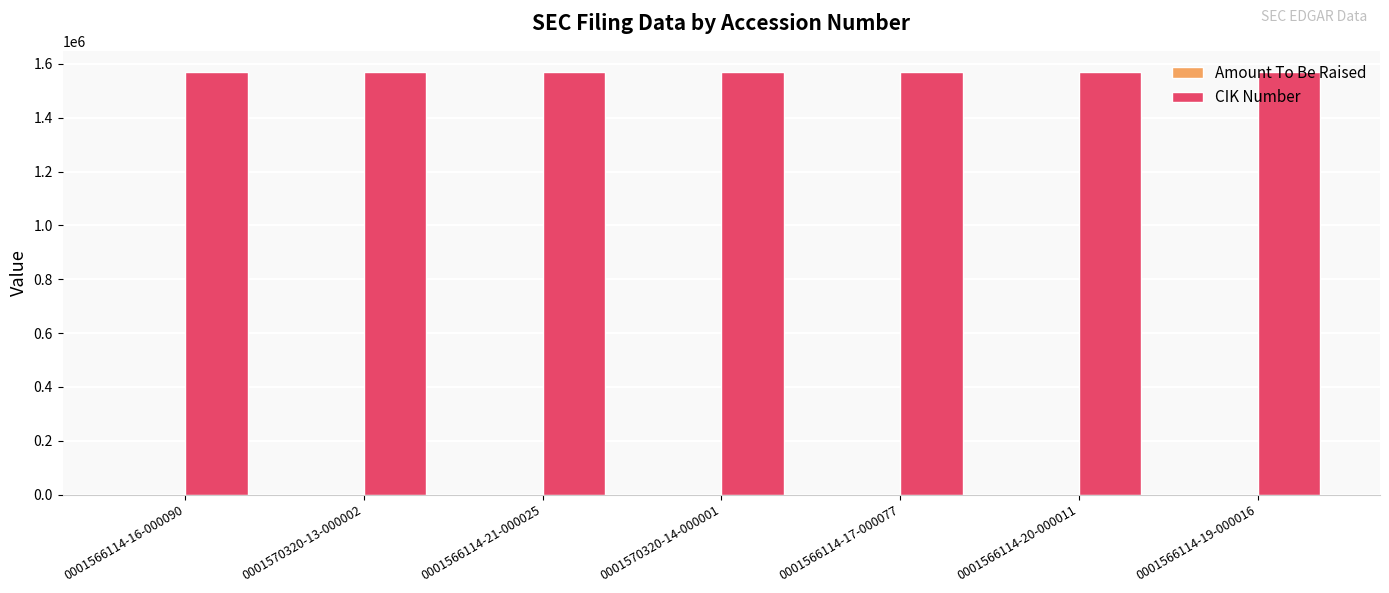

What is the maximum value shown in the chart?

1570320